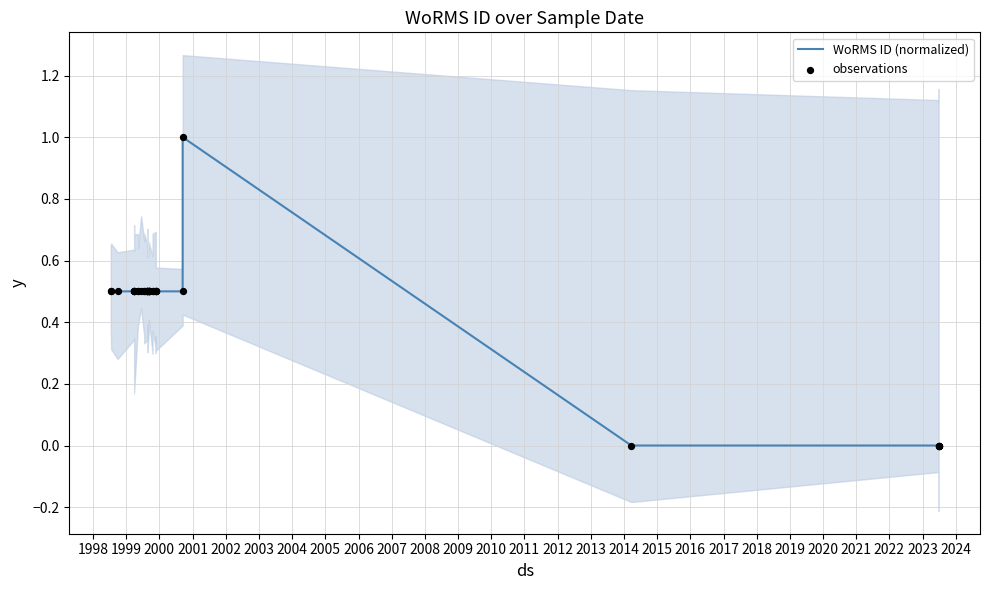

At how many categories does at least one series exceed 0?

31